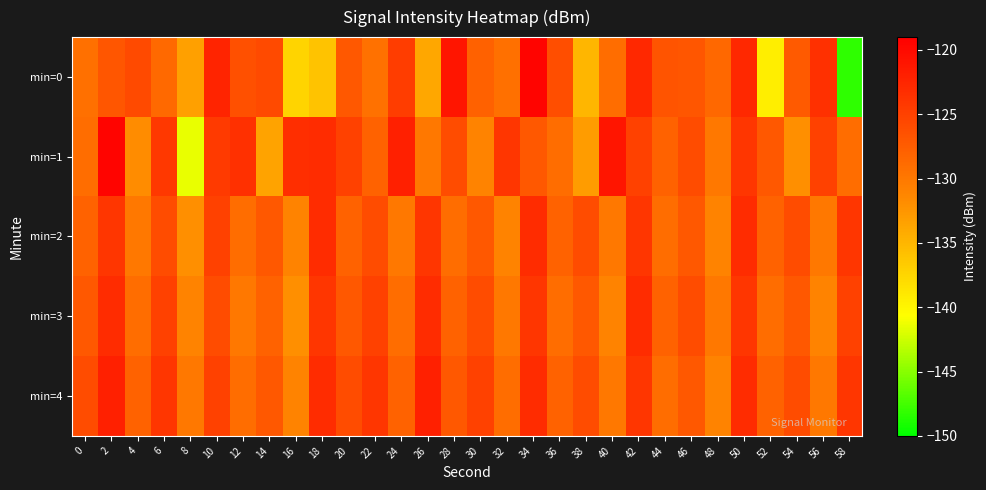

Which series has the largest total across all categories?

min=4